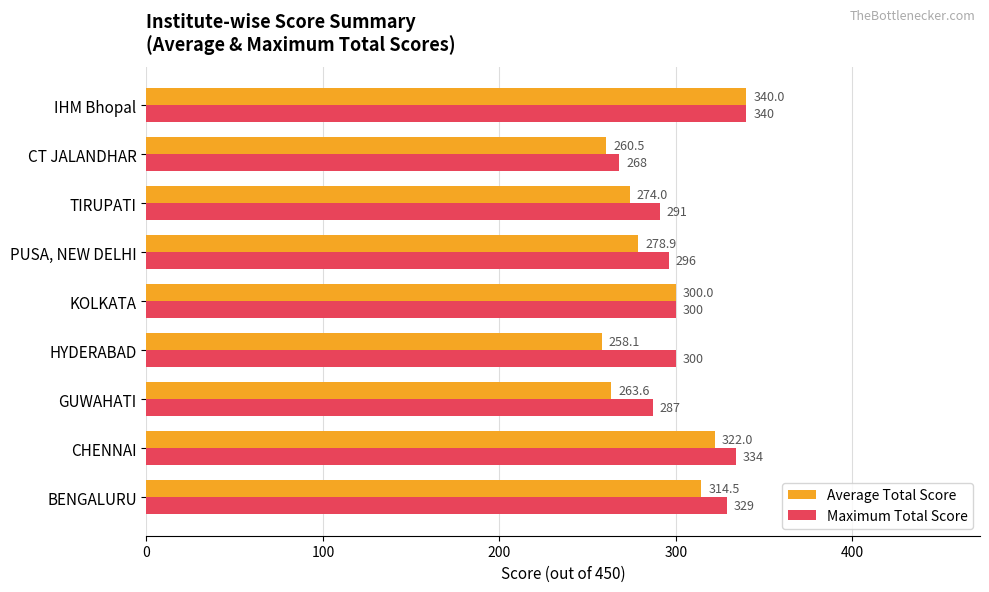

What is the difference between the maximum and minimum values in the Maximum Total Score series?

72.0